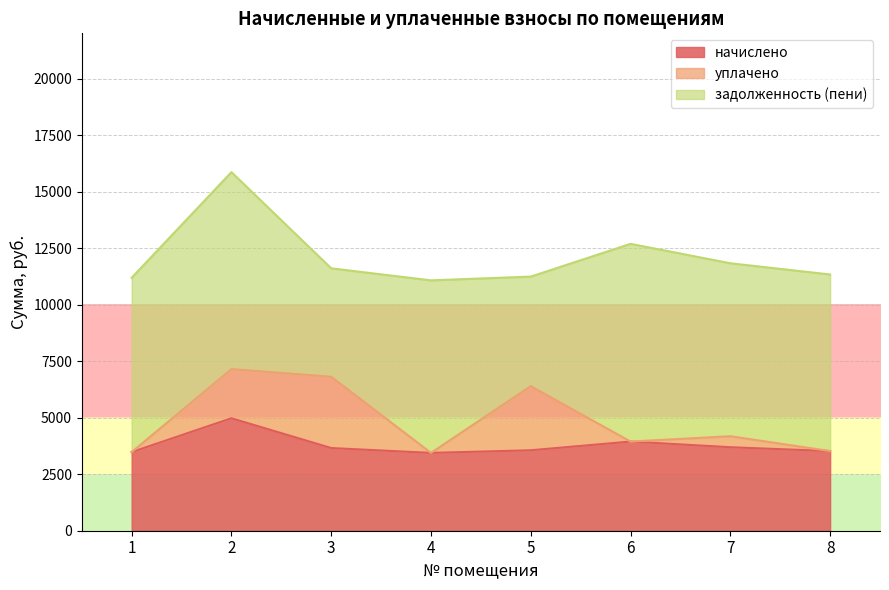

Where does the начислено series first go above 3657?

2